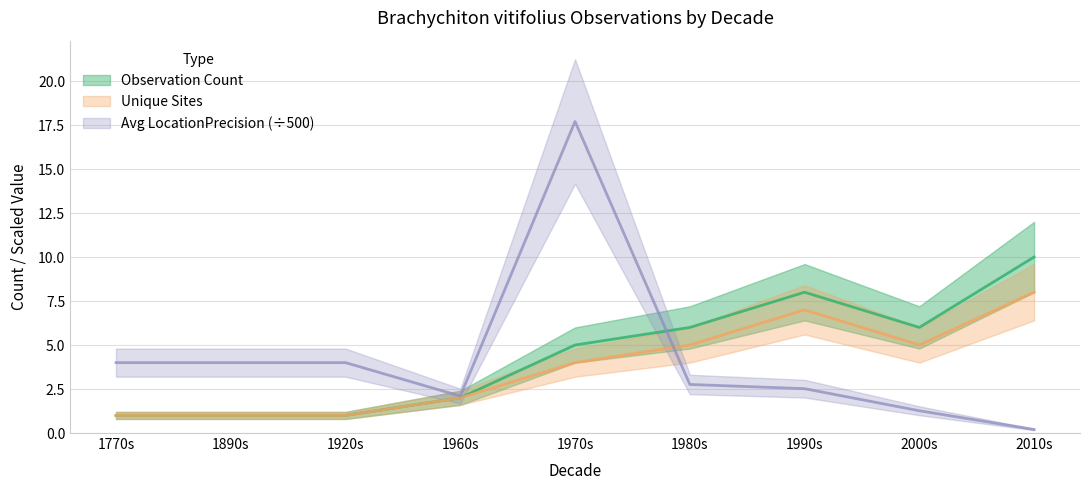

What are all the series names shown in the legend?

Observation Count, Unique Sites, Avg LocationPrecision